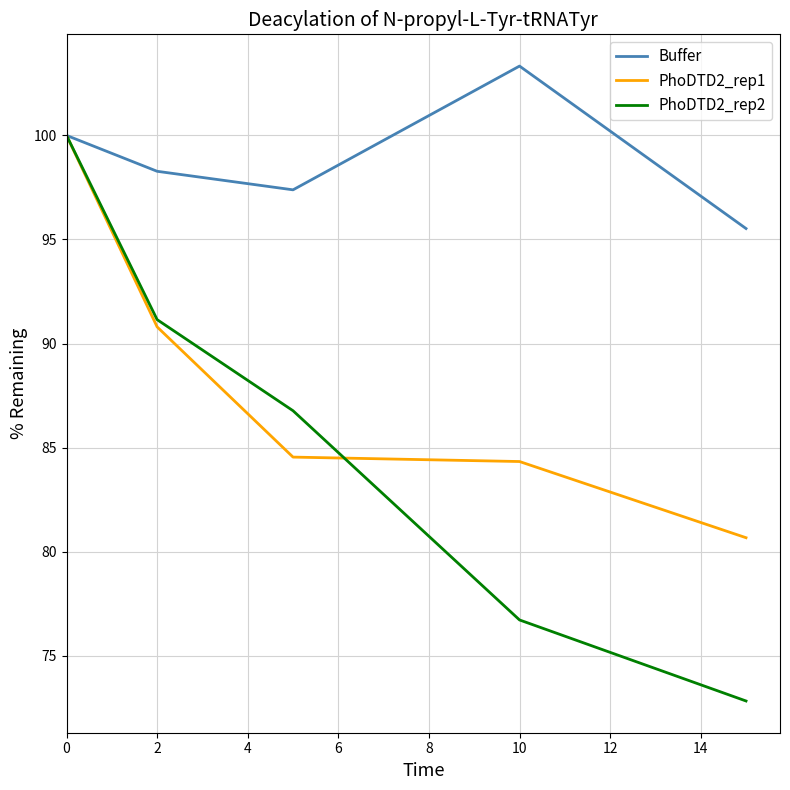

How many lines are shown in the chart?

3